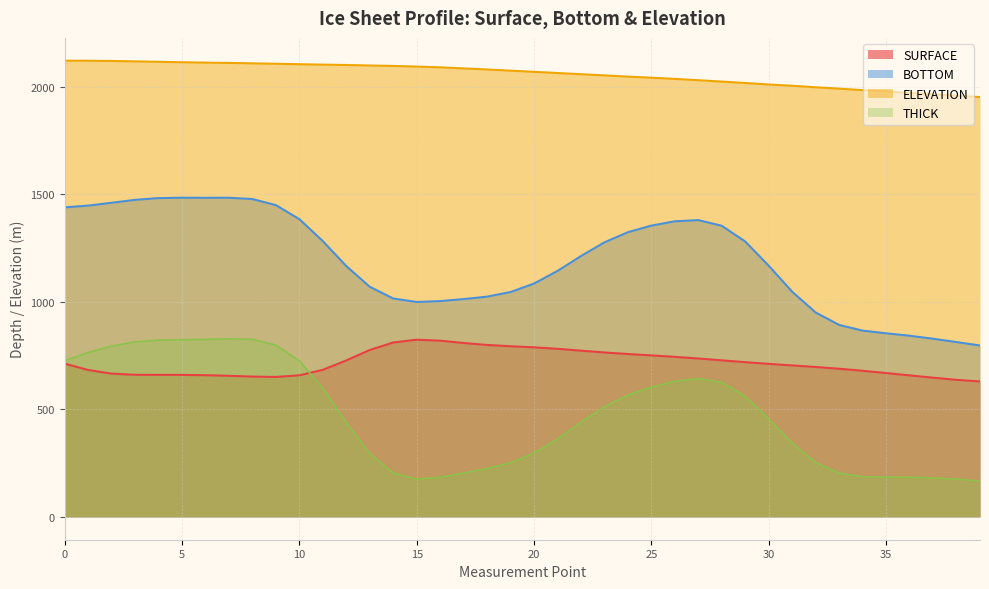

At which label is SURFACE closest to 726?

12